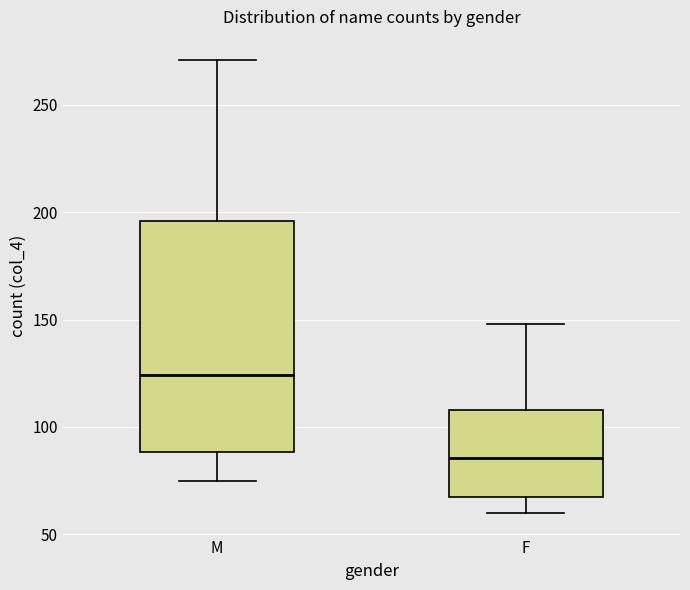

Reading left to right, transcribe this box plot: for each box, give where its median line is, the range the box spans, and where its two whiskers end, as read against the y-axis. The values are not printed on the chart, so give them approximately, as read against the axis.

M: median 125, box 90 to 195, whiskers 75 to 270
F: median 85, box 70 to 110, whiskers 60 to 150